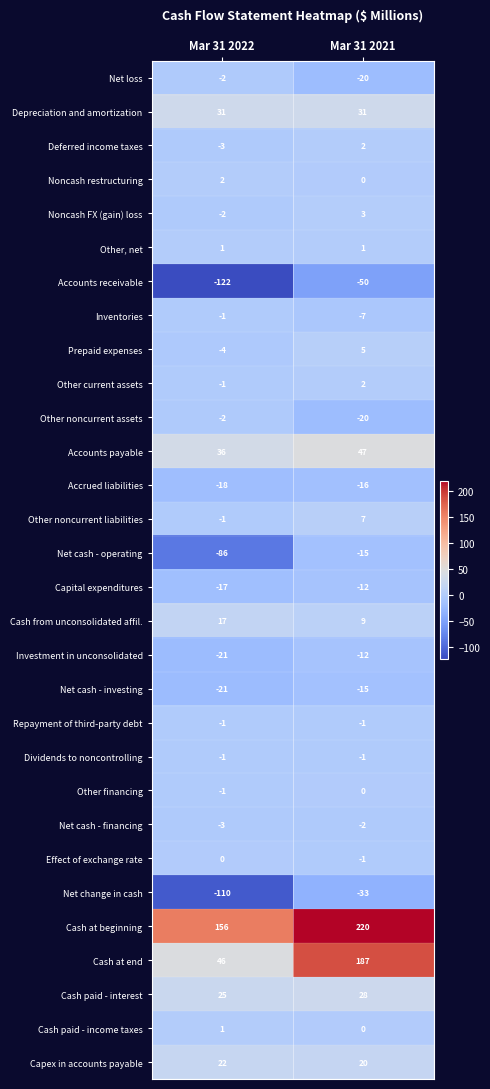

Where is Inventories nearest to the value -4?

Mar 31 2022